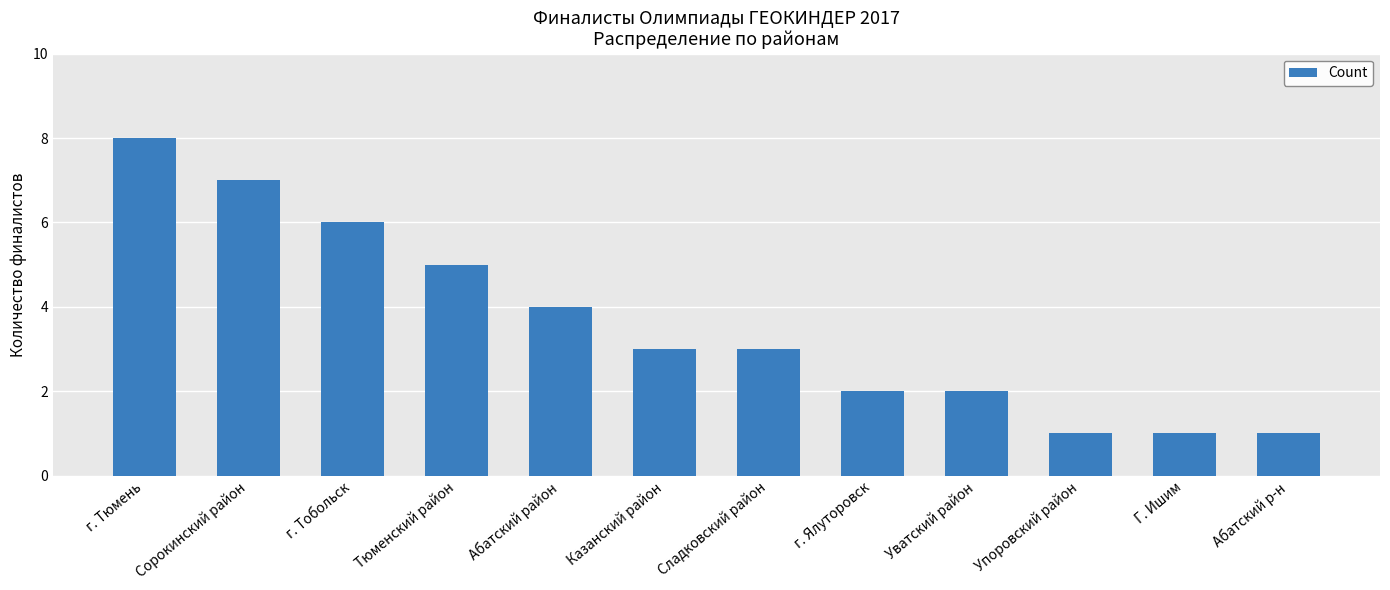

What position from the left is Тюменский район?

4